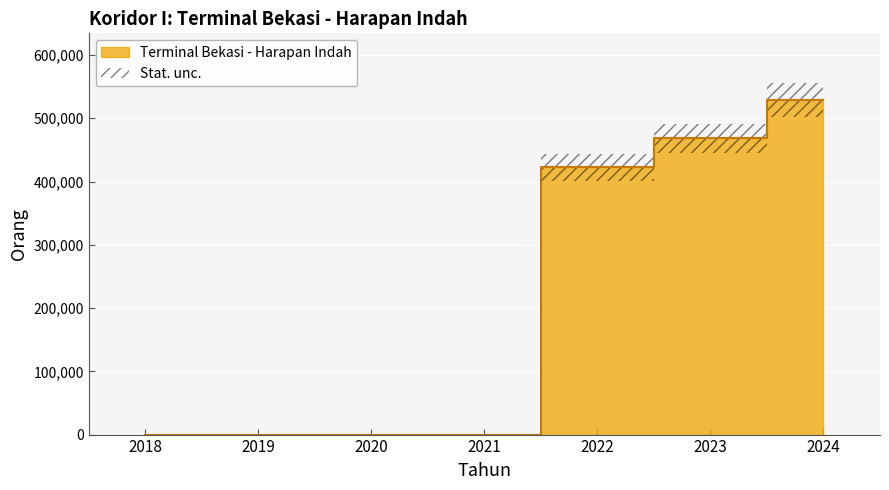

How many positive values are there?

3